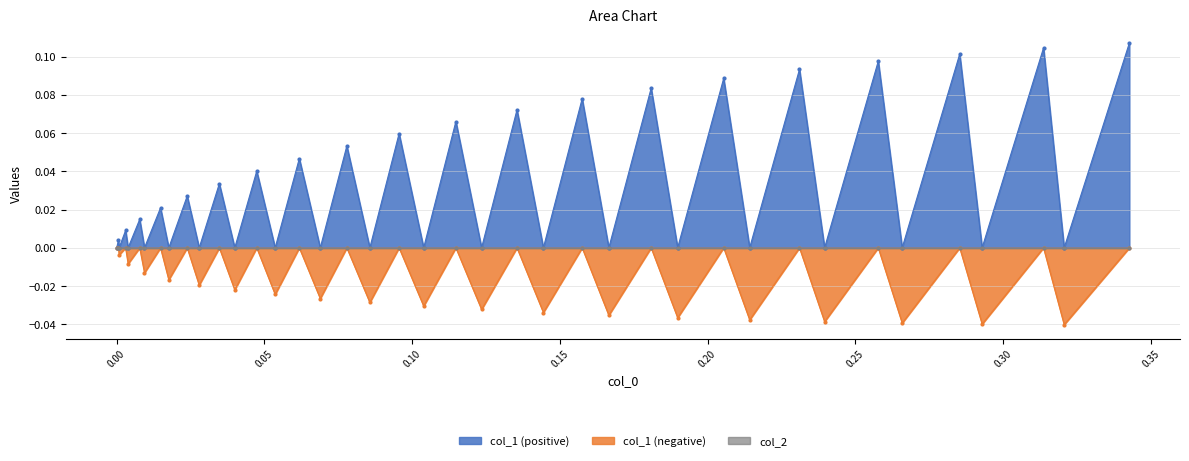

Is the value of col_1 at 26 greater than the value of col_2 at 14?

No